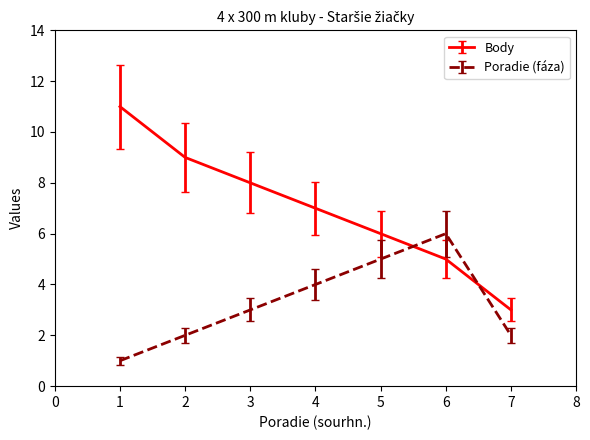

Where do Poradie (fáza) and Body first cross each other?

5 and 6